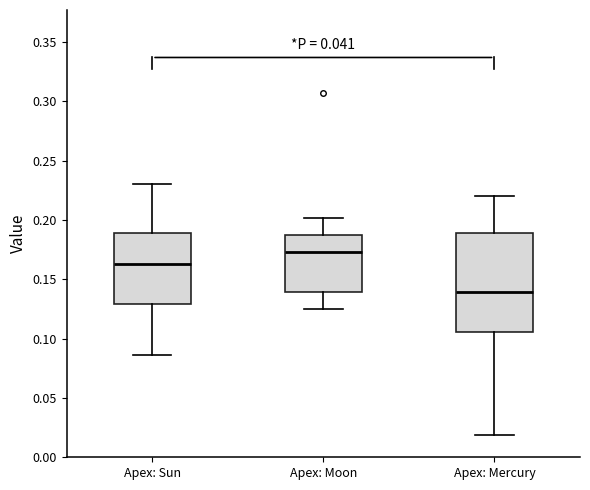

Reading left to right, read every box against the y-axis: the position of its median line, the range the box covers, and the ends of its whiskers. The values are not printed on the chart, so give them approximately, as read against the axis.

Apex: Sun: median 0.165, box 0.130 to 0.190, whiskers 0.085 to 0.230
Apex: Moon: median 0.175, box 0.140 to 0.185, whiskers 0.125 to 0.200
Apex: Mercury: median 0.140, box 0.105 to 0.190, whiskers 0.020 to 0.220